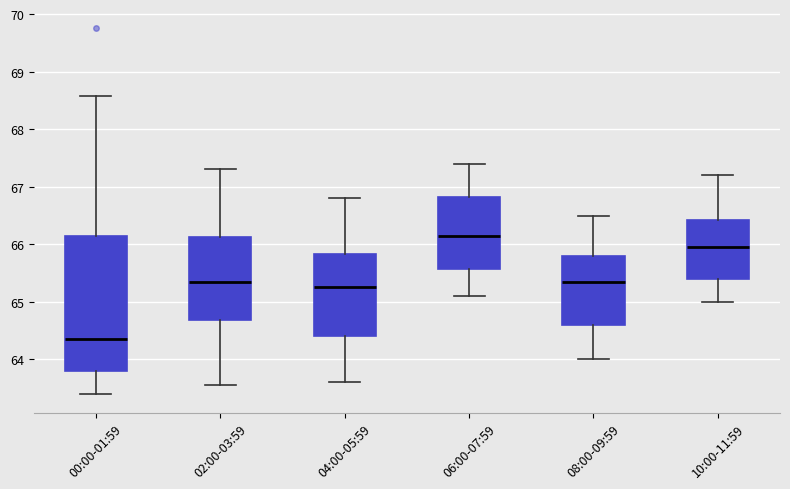

Reading left to right, read every box against the y-axis: the position of its median line, the range the box covers, and the ends of its whiskers. The values are not printed on the chart, so give them approximately, as read against the axis.

00:00-01:59: median 64.4, box 63.8 to 66.1, whiskers 63.4 to 68.6
02:00-03:59: median 65.4, box 64.7 to 66.1, whiskers 63.6 to 67.3
04:00-05:59: median 65.3, box 64.4 to 65.8, whiskers 63.6 to 66.8
06:00-07:59: median 66.2, box 65.6 to 66.8, whiskers 65.1 to 67.4
08:00-09:59: median 65.4, box 64.6 to 65.8, whiskers 64.0 to 66.5
10:00-11:59: median 66.0, box 65.4 to 66.4, whiskers 65.0 to 67.2